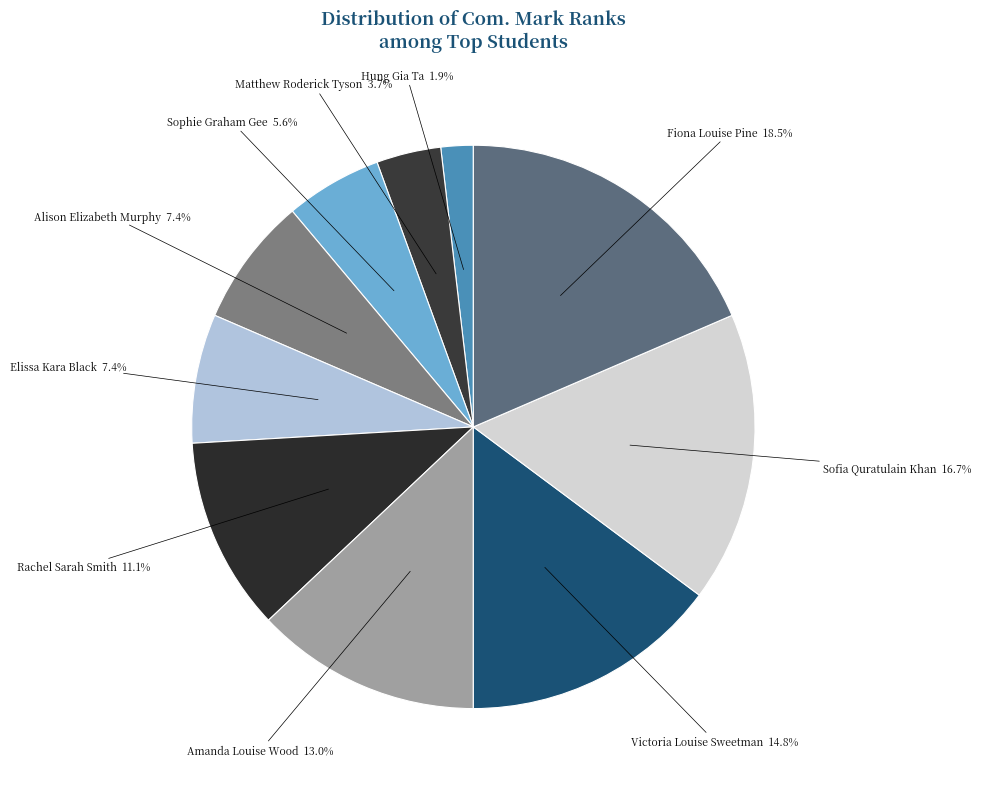

What is the smallest slice in the pie chart?

Hung Gia Ta